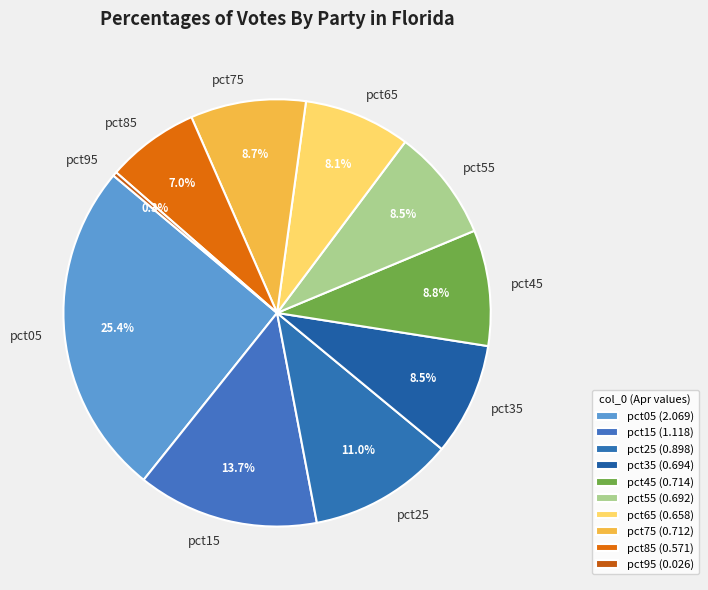

How many slices are in this pie chart?

10